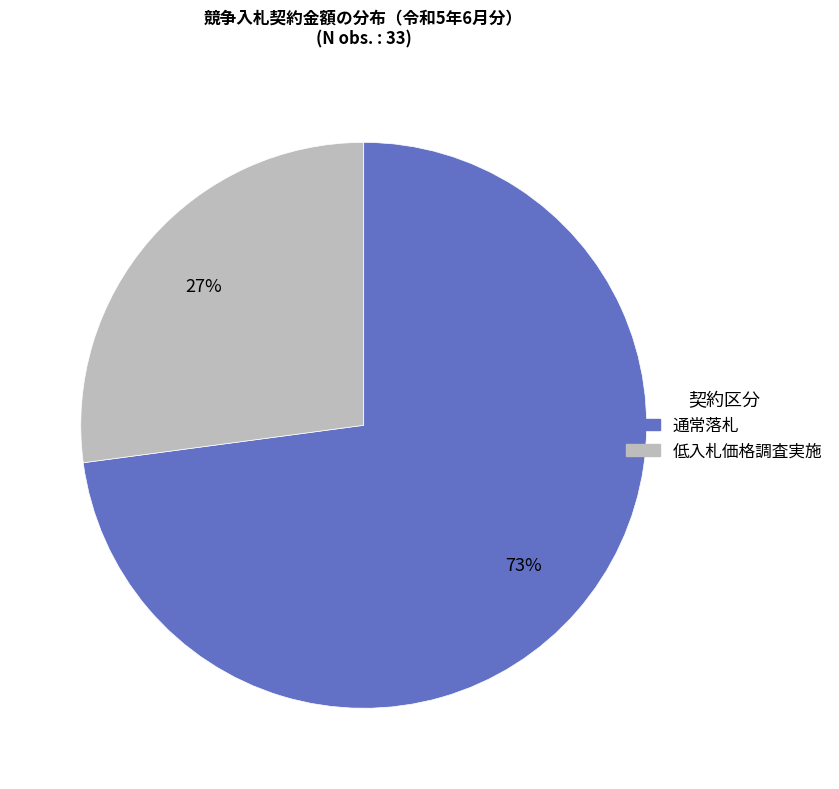

Count the number of slices in the pie.

2